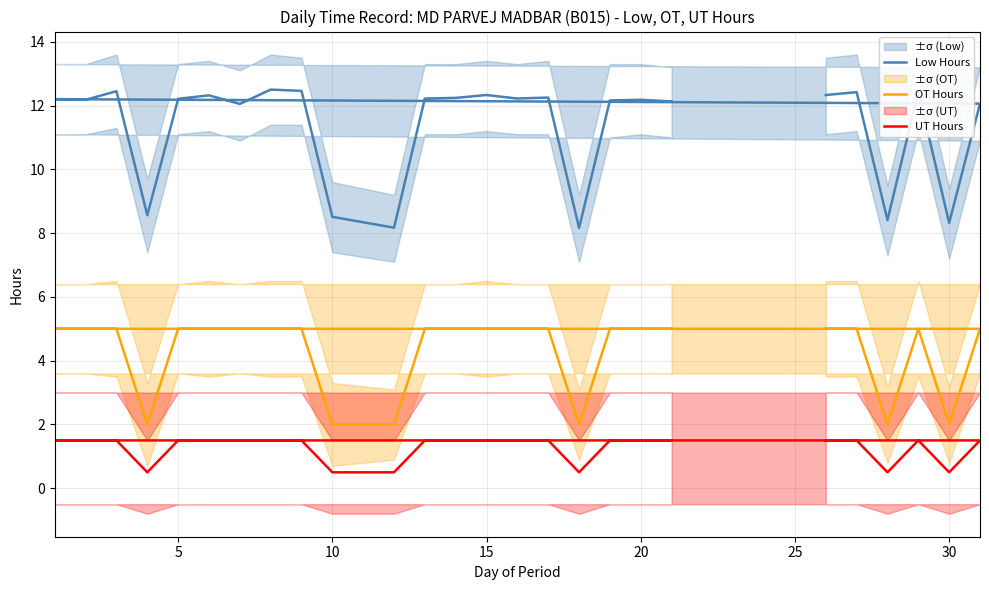

Which series has the largest total across all categories?

Low Hours